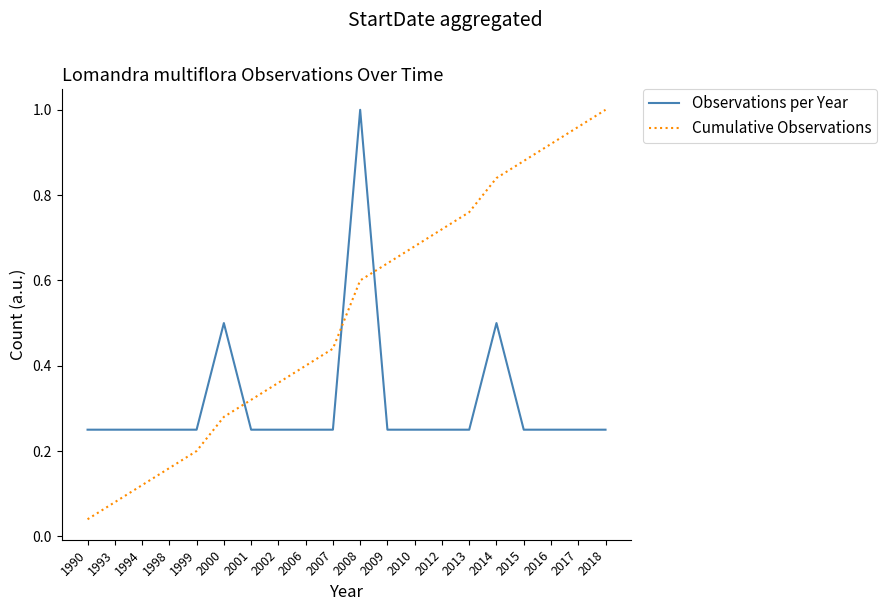

True or false: Cumulative Observations has more than 2 interior local peaks.

False